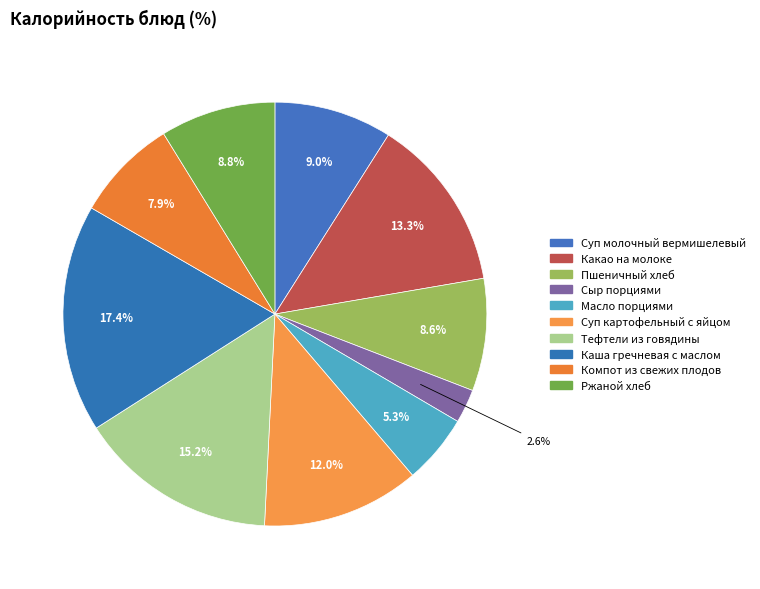

How many segments does this pie chart have?

10